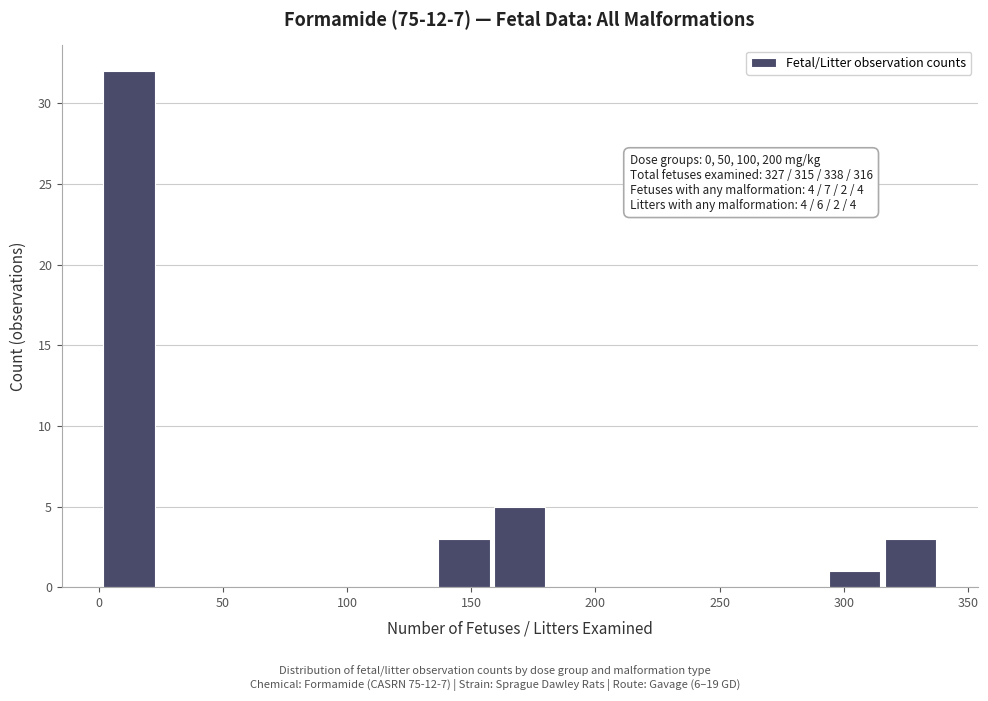

Over which range of the x-axis is the bar tallest?

0 to 25